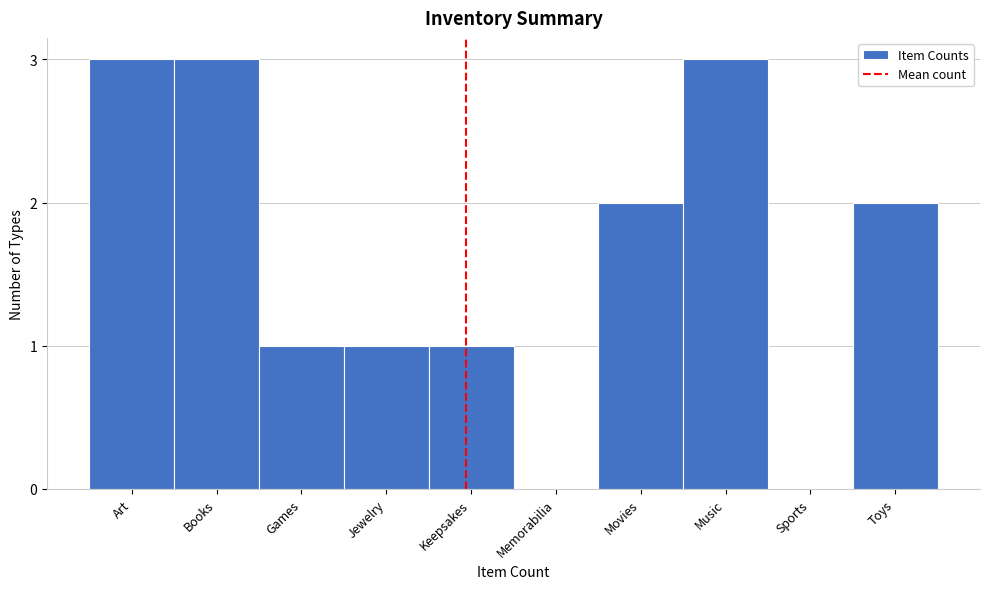

Reading right to left, list all the values displayed in this chart.

Toys=2	Sports=0	Music=3	Movies=2	Memorabilia=0	Keepsakes=1	Jewelry=1	Games=1	Books=3	Art=3